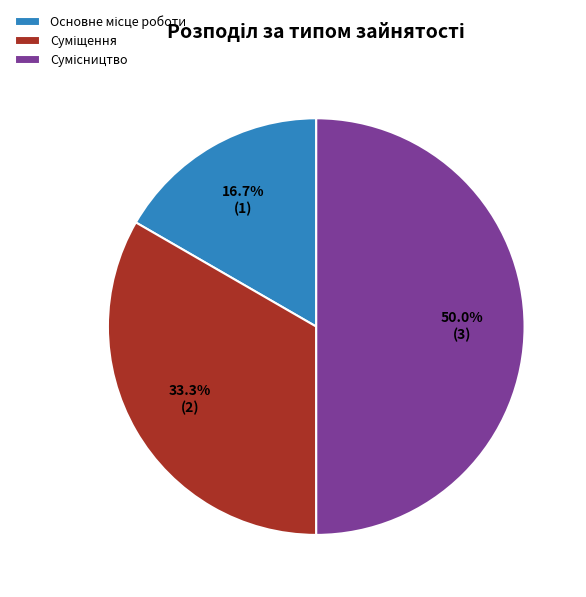

How many segments does this pie chart have?

3